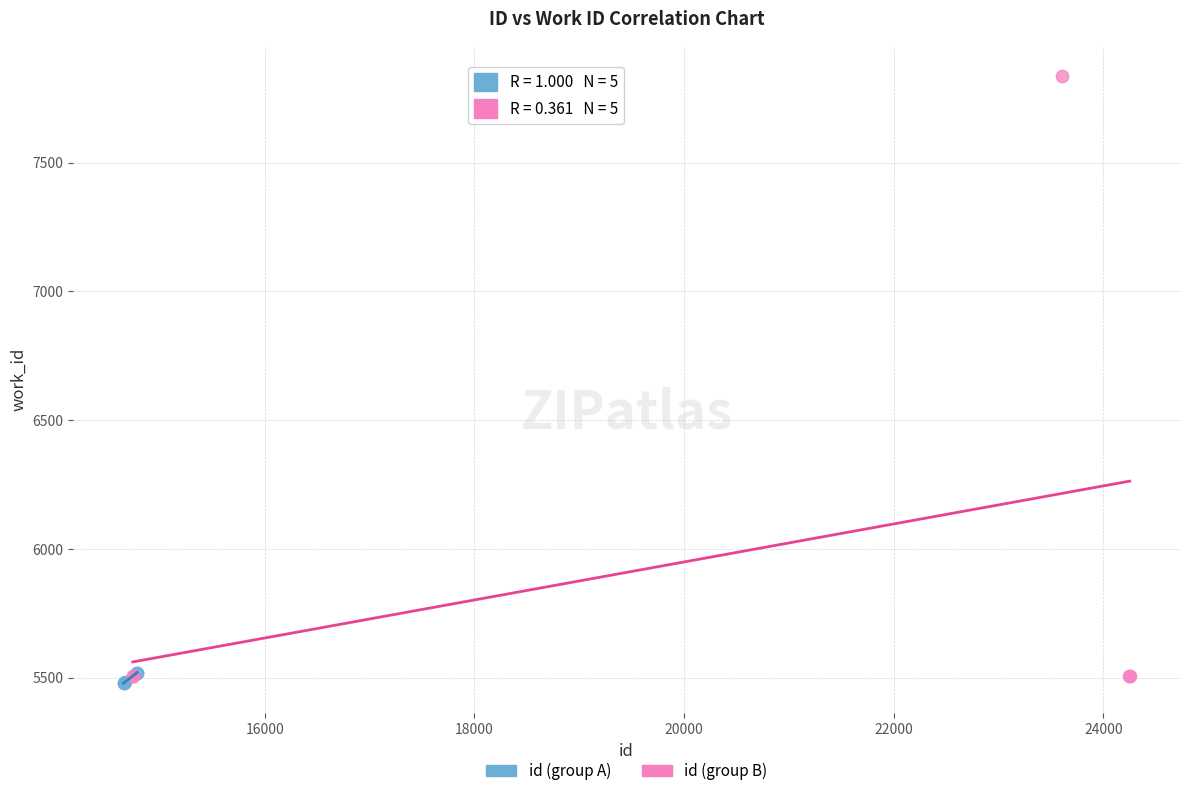

Which series has the widest spread of Y values?

id (group B)